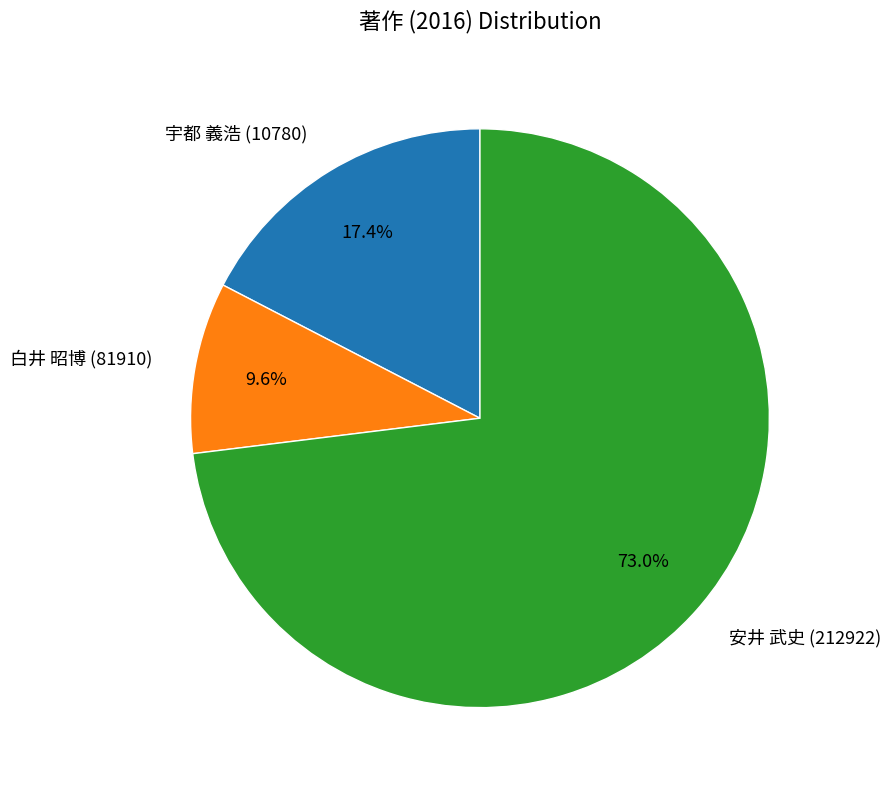

To the nearest percent, what percentage of the pie is 宇都 義浩 (10780)?

17%